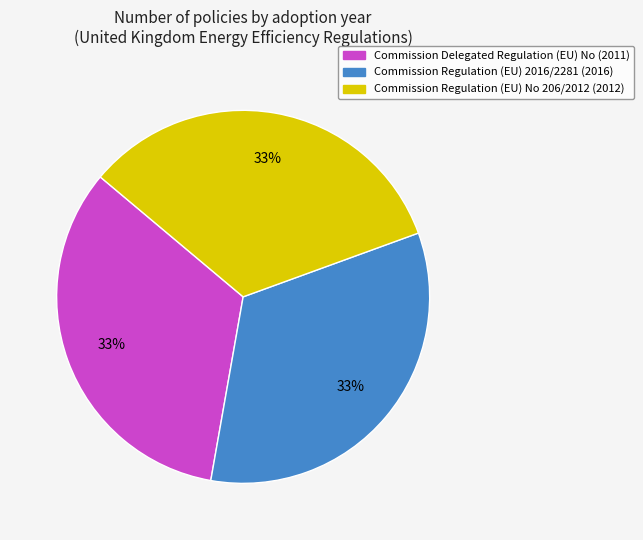

What percentage is the Commission Regulation (EU) 2016/2281 (2016) slice, to the nearest percent?

33%